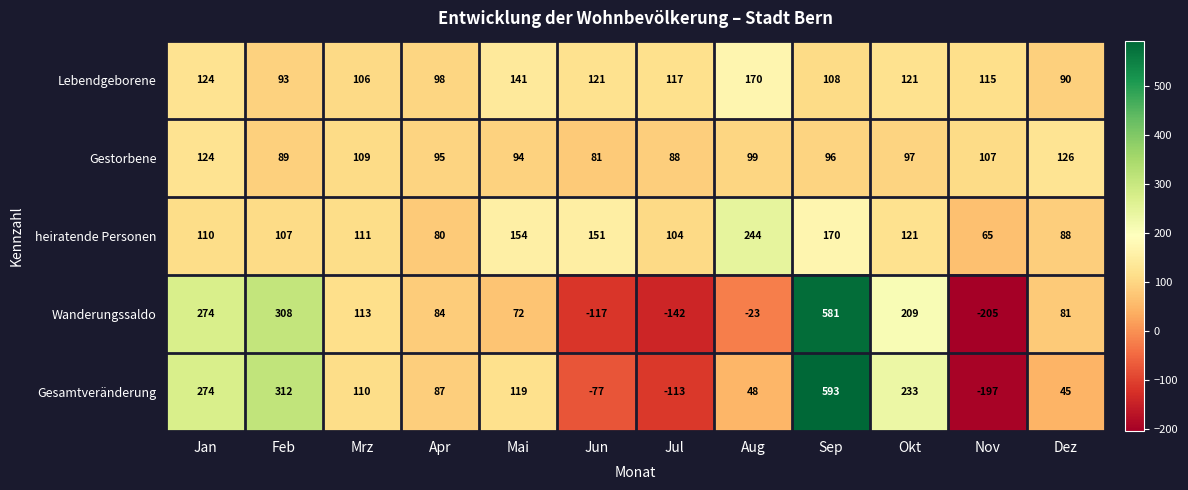

At which label does Wanderungssaldo reach its peak?

Sep